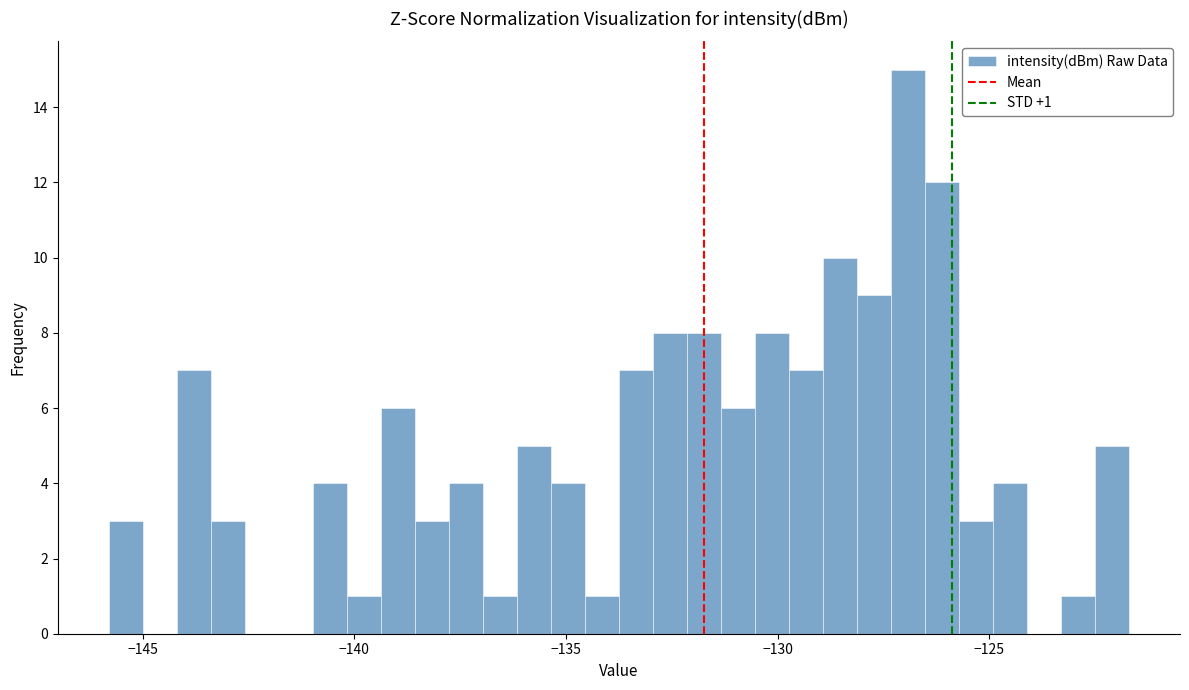

Around what value on the x-axis is the tallest bar? Give the approximate position of its centre, as read against the axis.

-127.0